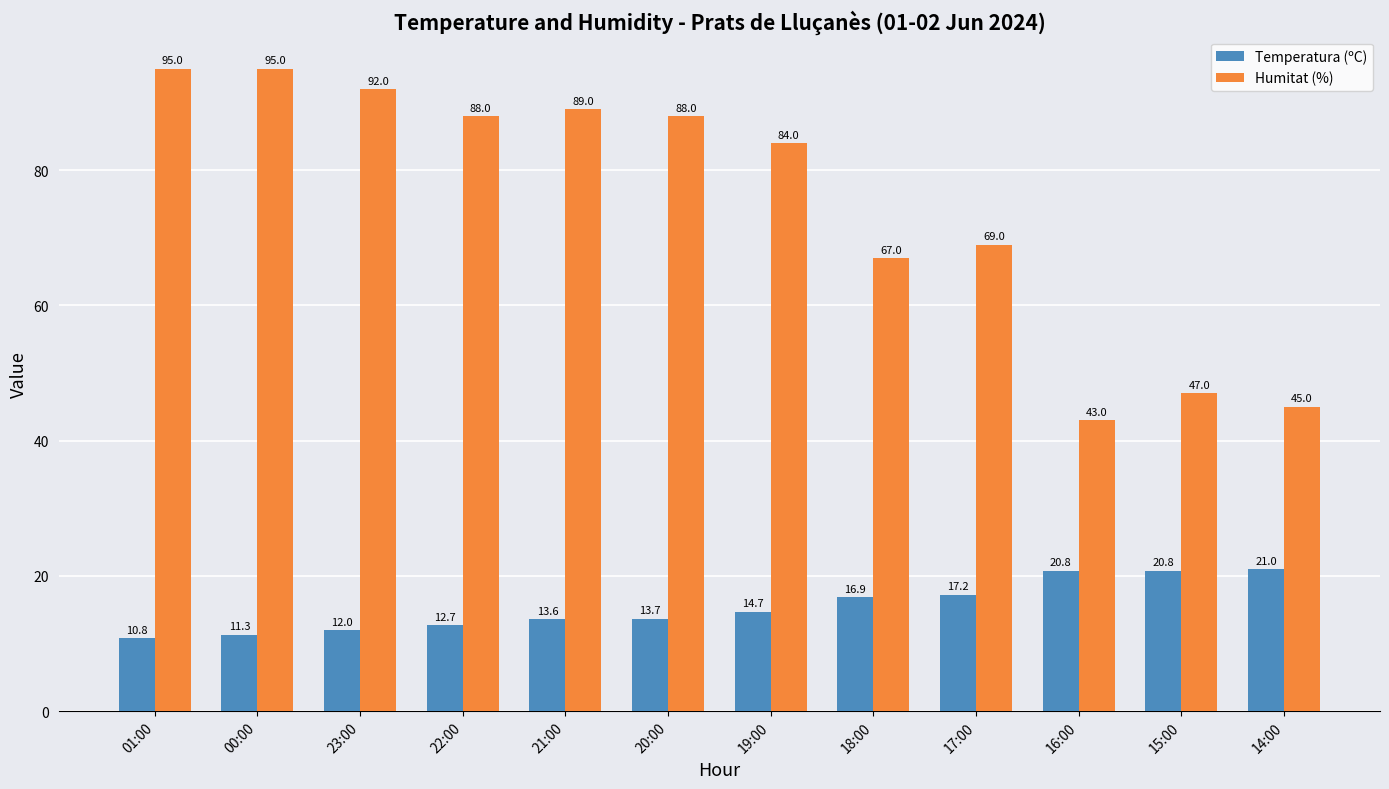

List the series in order of their overall mean, lowest first.

Temperatura (ºC), Humitat (%)